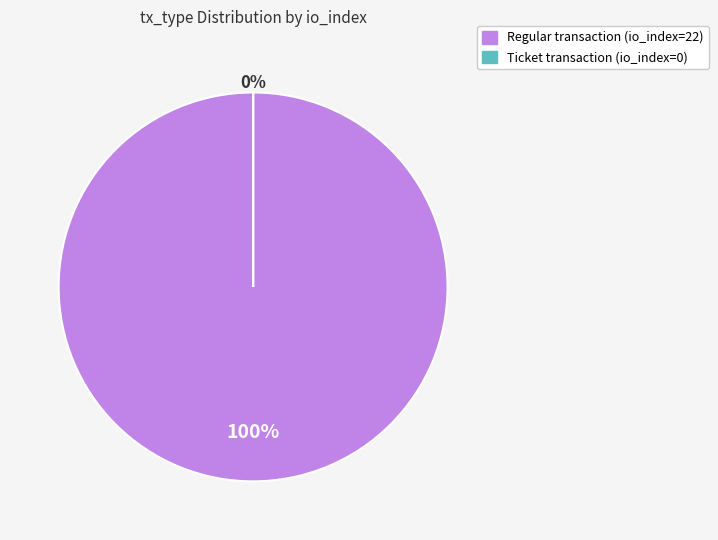

Which slice is the largest?

Regular (io_index=22)